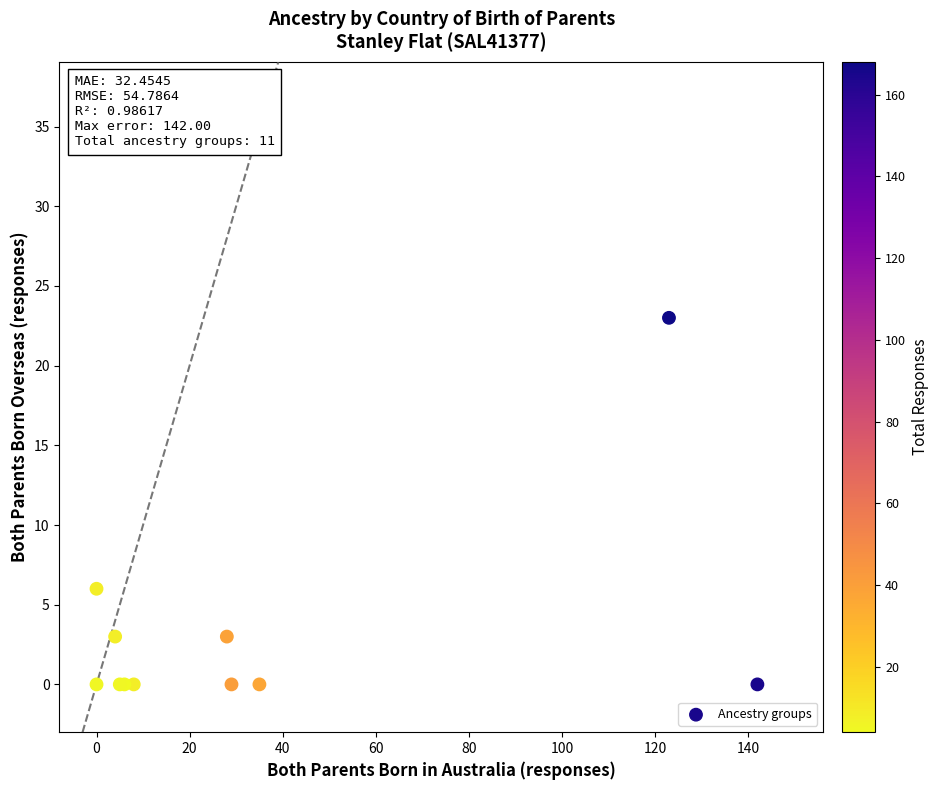

What Y value in the scatter plot is closest to 11?

6